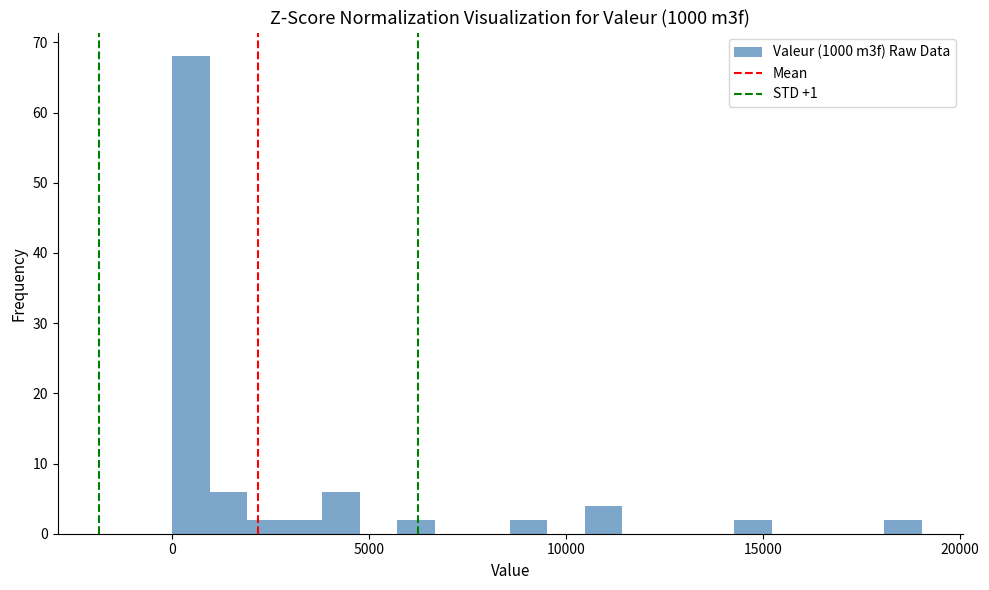

Around what value on the x-axis is the tallest bar? Give the approximate position of its centre, as read against the axis.

500